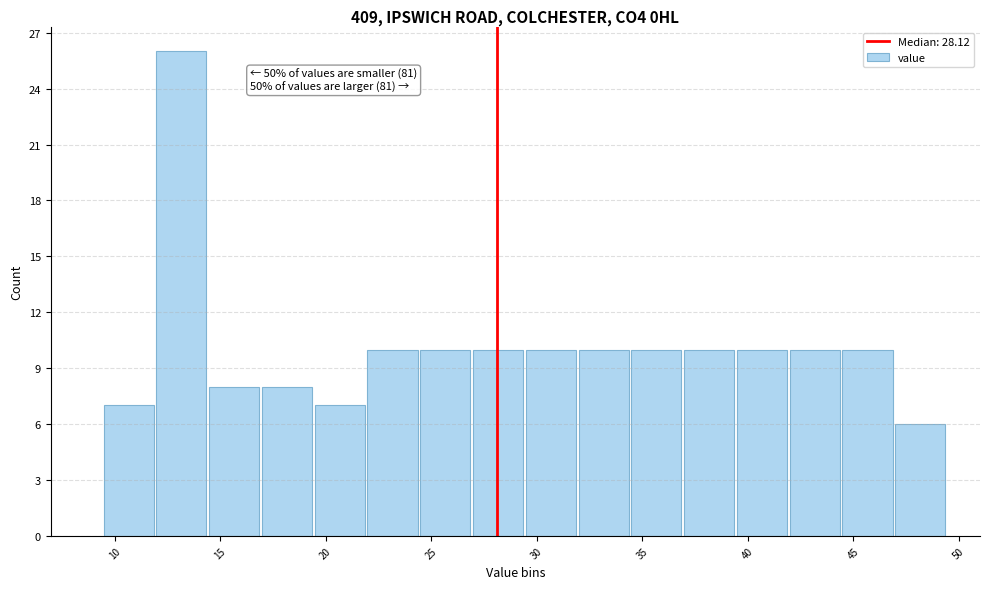

Over which range of the x-axis is the bar tallest?

12.0 to 14.5